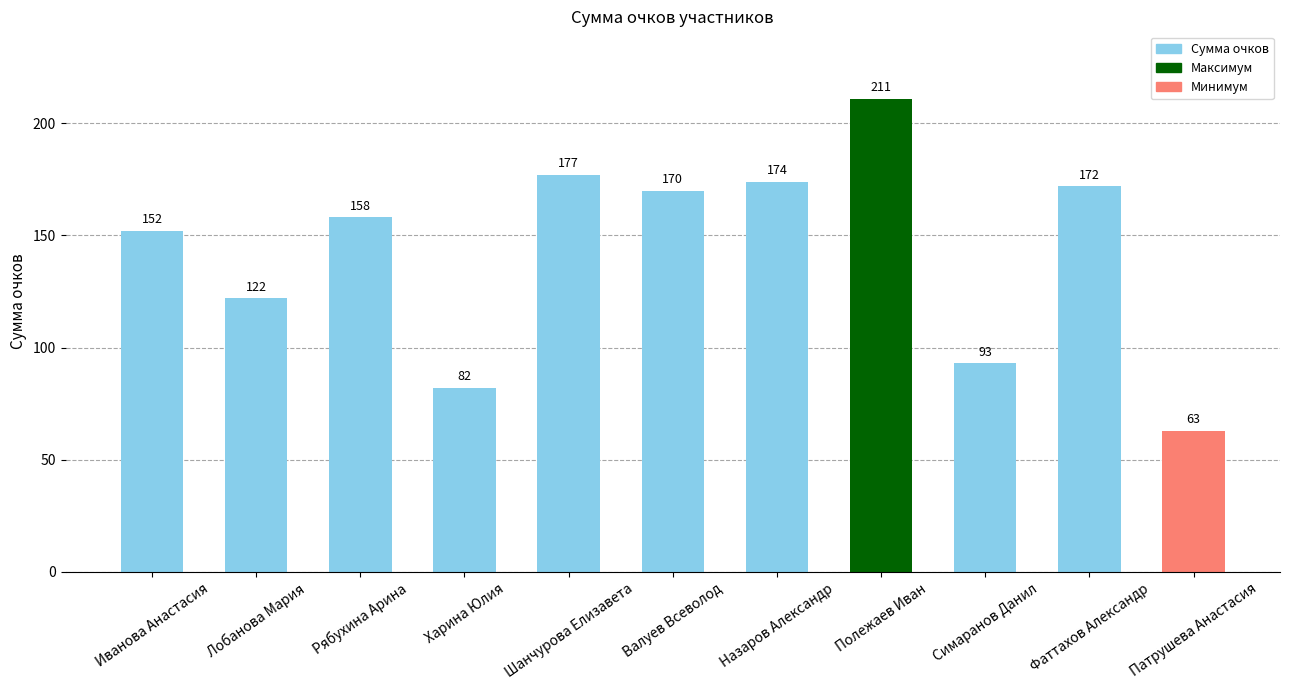

What is the smallest value displayed?

63